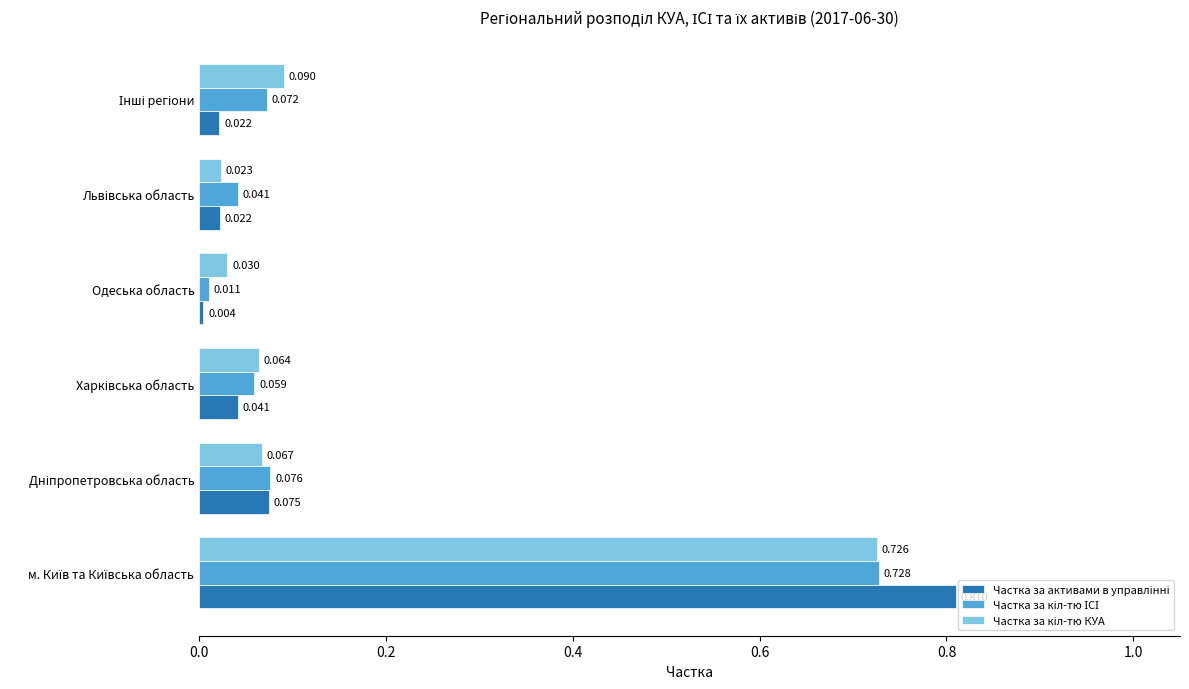

At which category does the chart reach its minimum across all series?

Одеська область